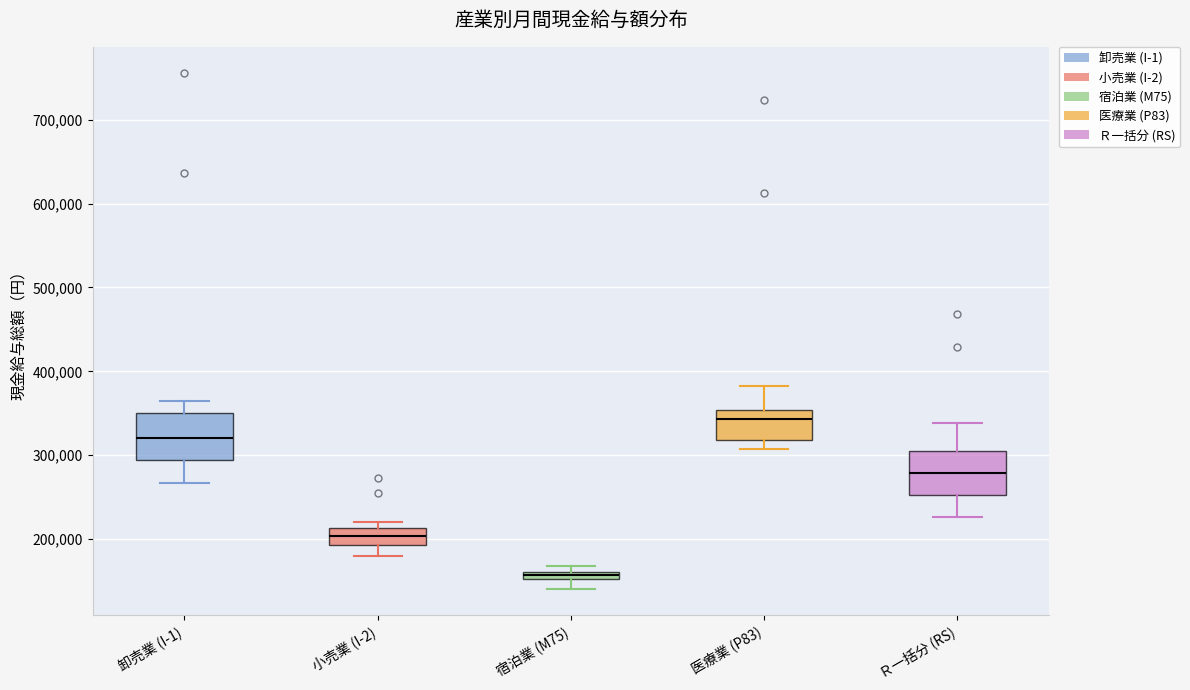

Where does the upper whisker of the box for Ｒ一括分 (RS) end on the y-axis? The values are not printed on the chart, so give them approximately, as read against the axis.

340000